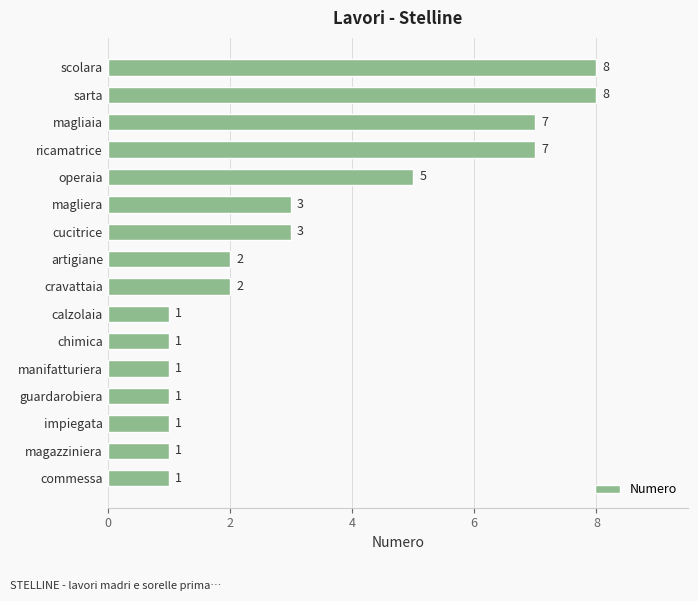

What is the difference between the maximum and minimum values?

7